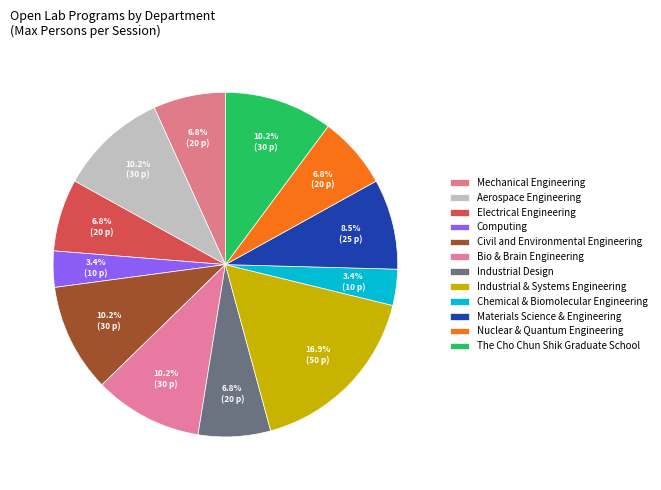

How many slices are in this pie chart?

12